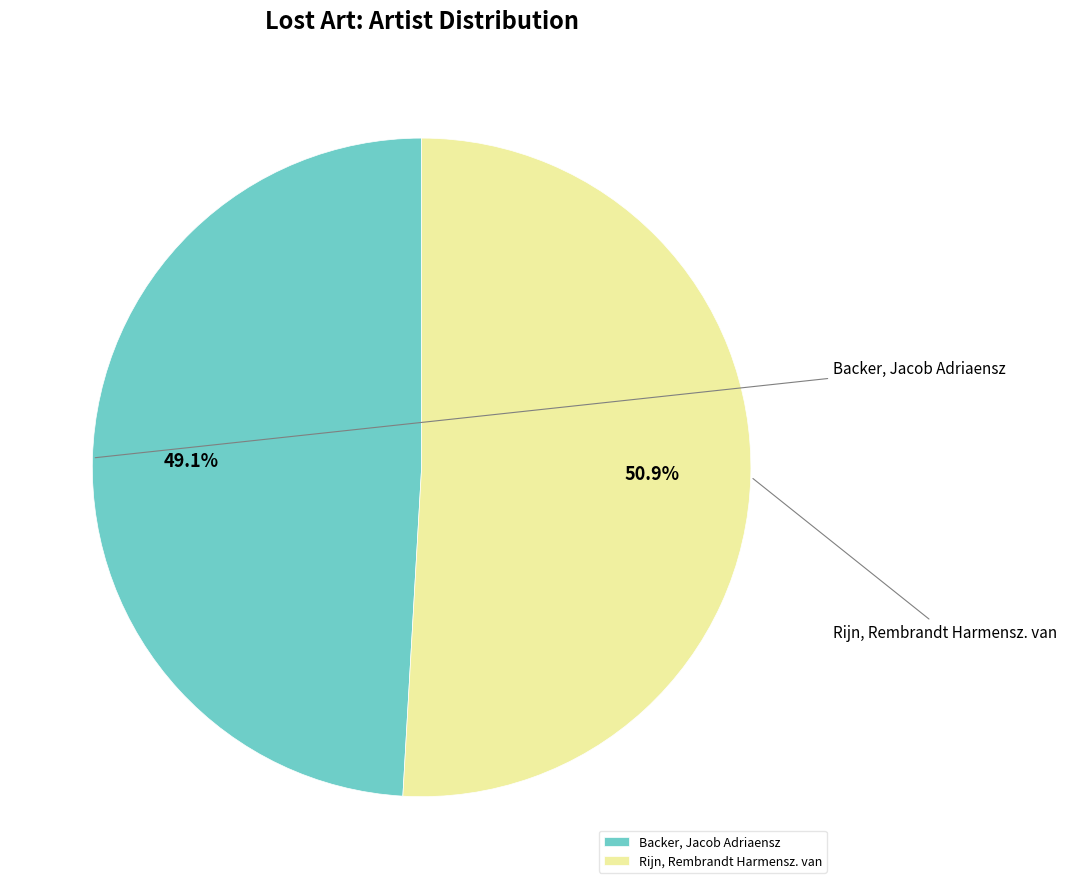

Which category has the smallest portion of the pie?

Backer, Jacob Adriaensz